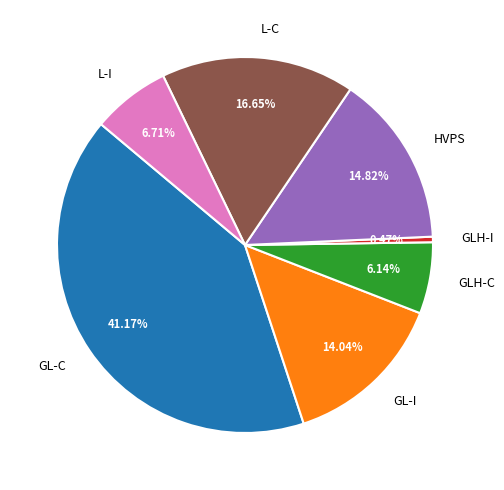

How many slices are in this pie chart?

7